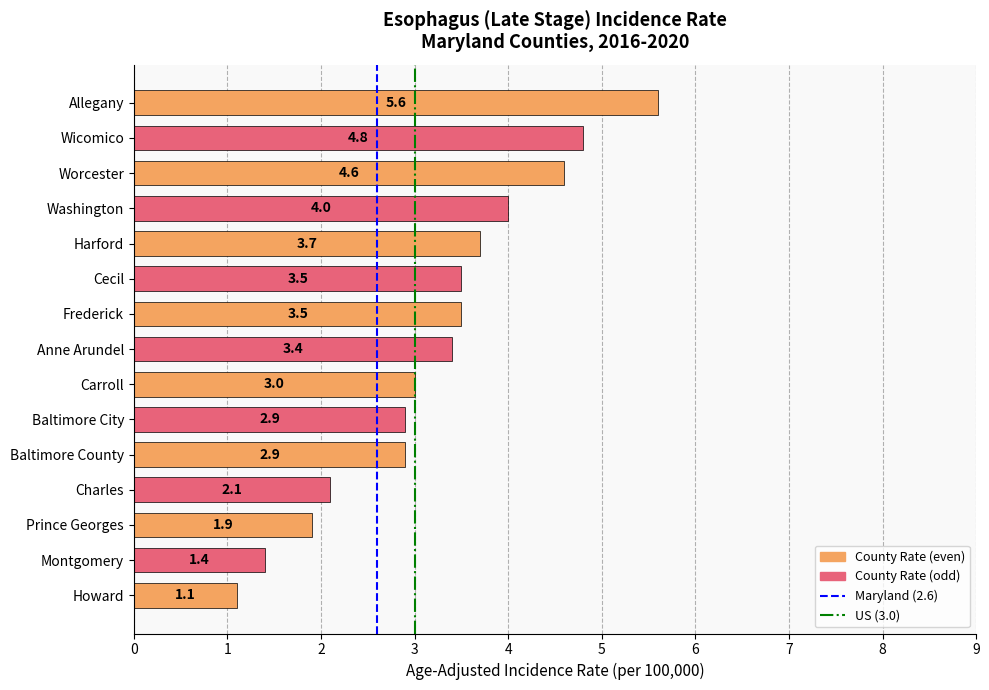

Is it true that the value at Frederick is 5.1?

False